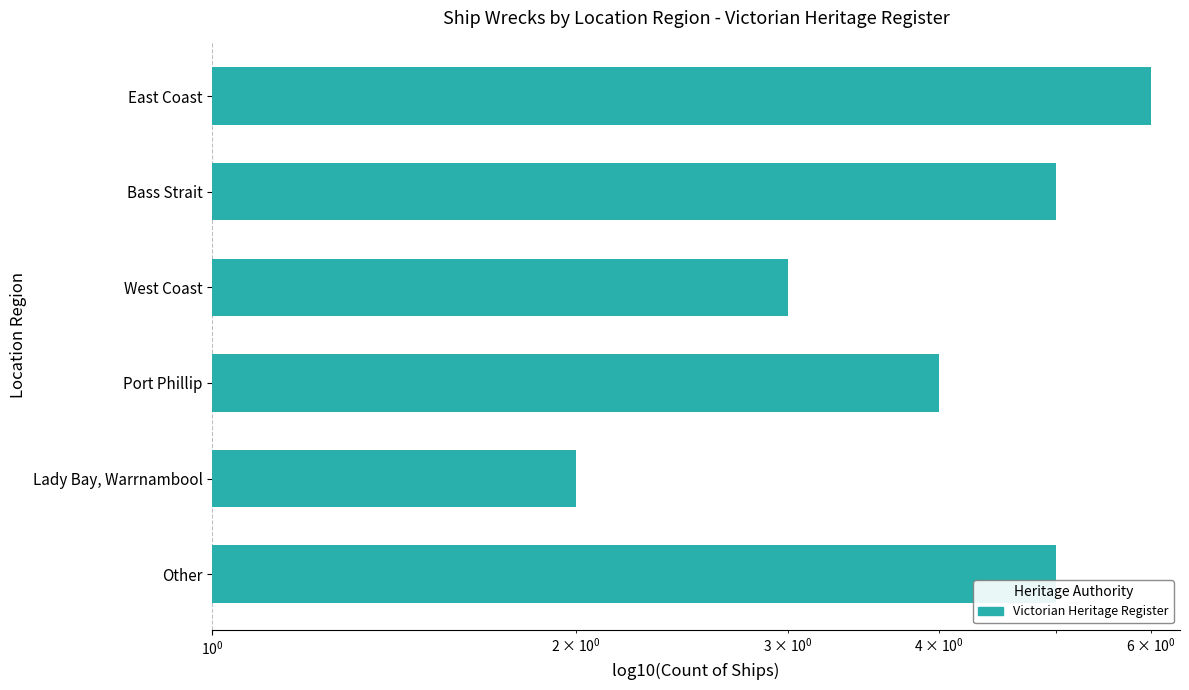

What is the difference between the second highest and second lowest values?

2